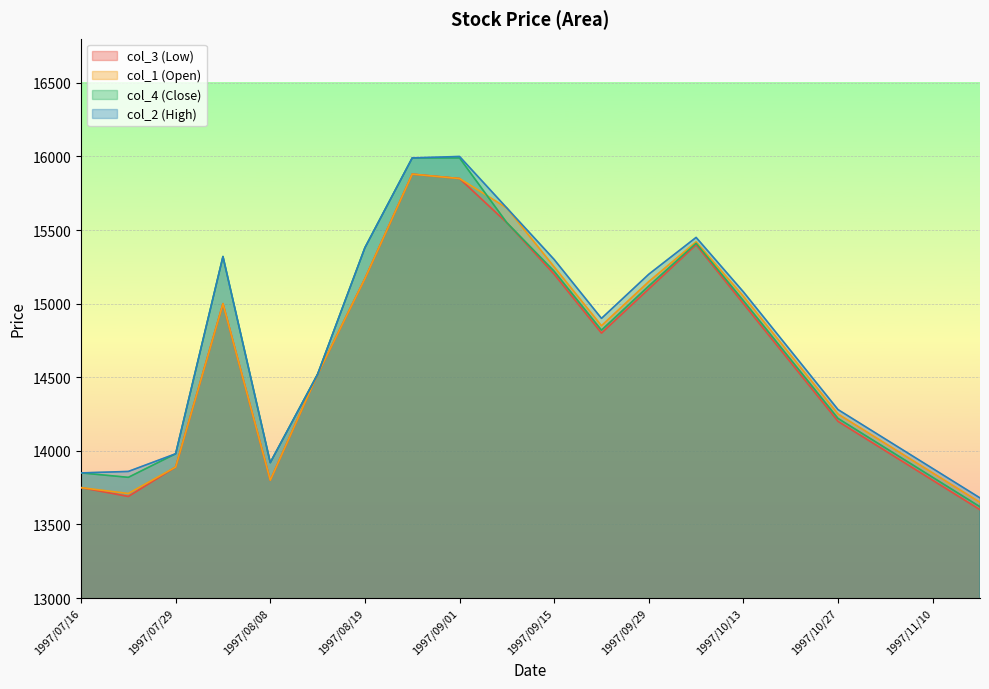

What is the label of the 10th point from the left?

1997/09/08